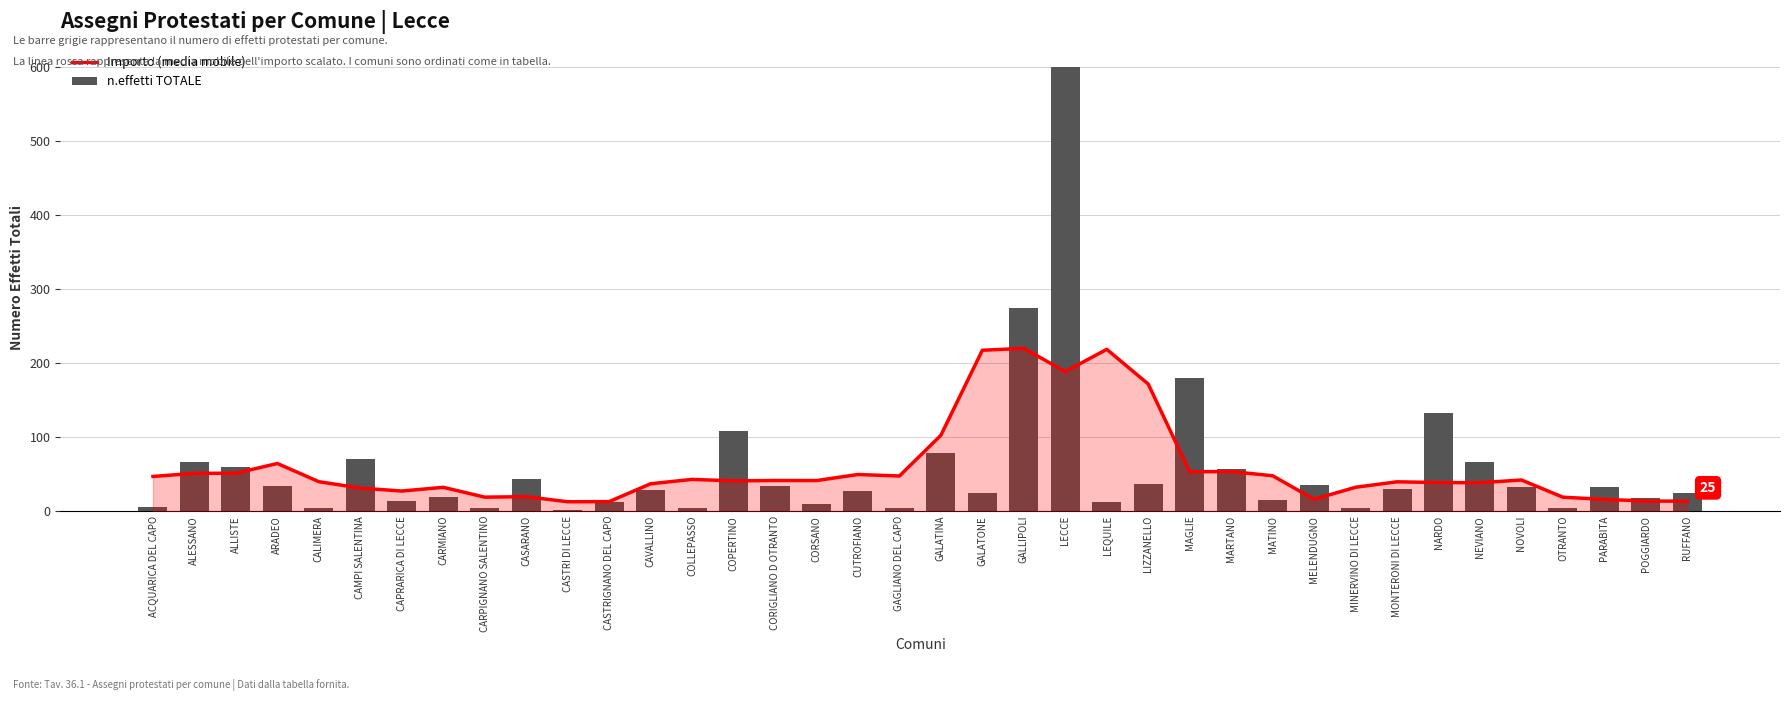

Reading left to right, what are all the values shown in this chart?

Importo (media mobile): 46.8	51.0	51.1	64.3	39.7	31.1	27.1	32.1	18.8	19.5	12.6	12.8	36.9	42.8	40.8	41.3	41.2	49.4	47.4	102.4	217.3	219.8	188.4	218.5	171.6	53.1	53.5	47.7	15.9	32.2	39.5	38.5	38.3	42.0	18.8	15.8	13.6	13.4
n.effetti TOTALE: 5.0	66.0	59.0	34.0	4.0	71.0	13.0	19.0	4.0	43.0	1.0	12.0	29.0	4.0	108.0	34.0	9.0	27.0	4.0	78.0	25.0	274.0	600.0	12.0	37.0	180.0	57.0	15.0	35.0	4.0	30.0	133.0	66.0	32.0	4.0	32.0	17.0	25.0